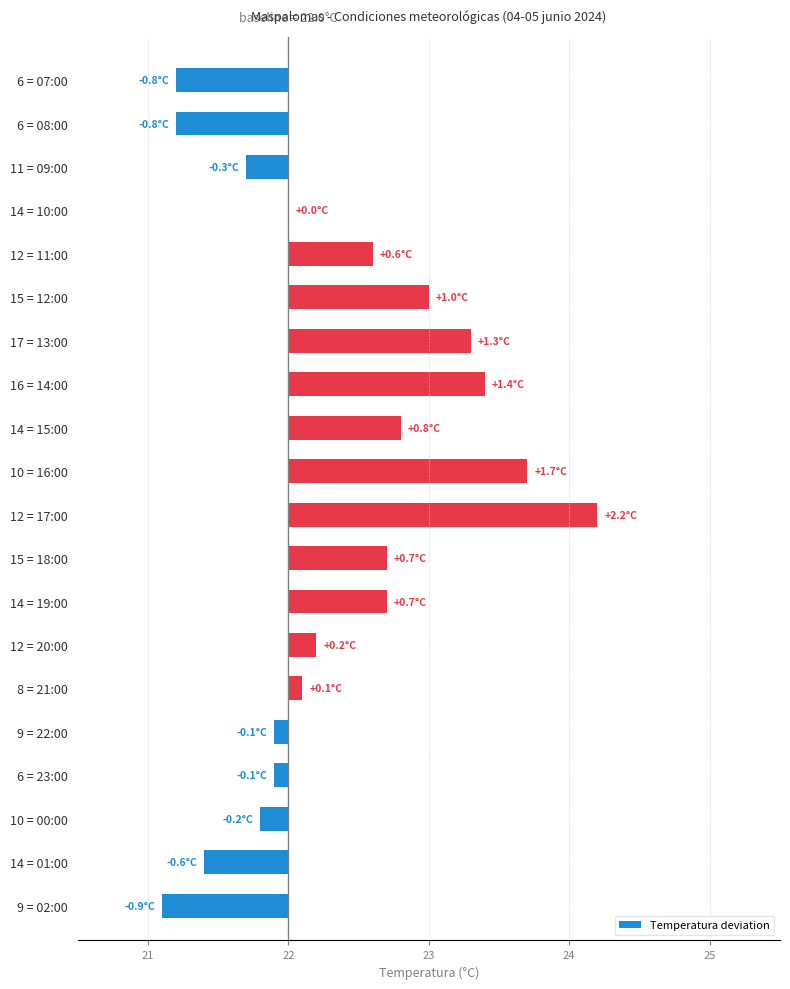

What is the difference between the values at 14 = 10:00 and 16 = 14:00?

1.4